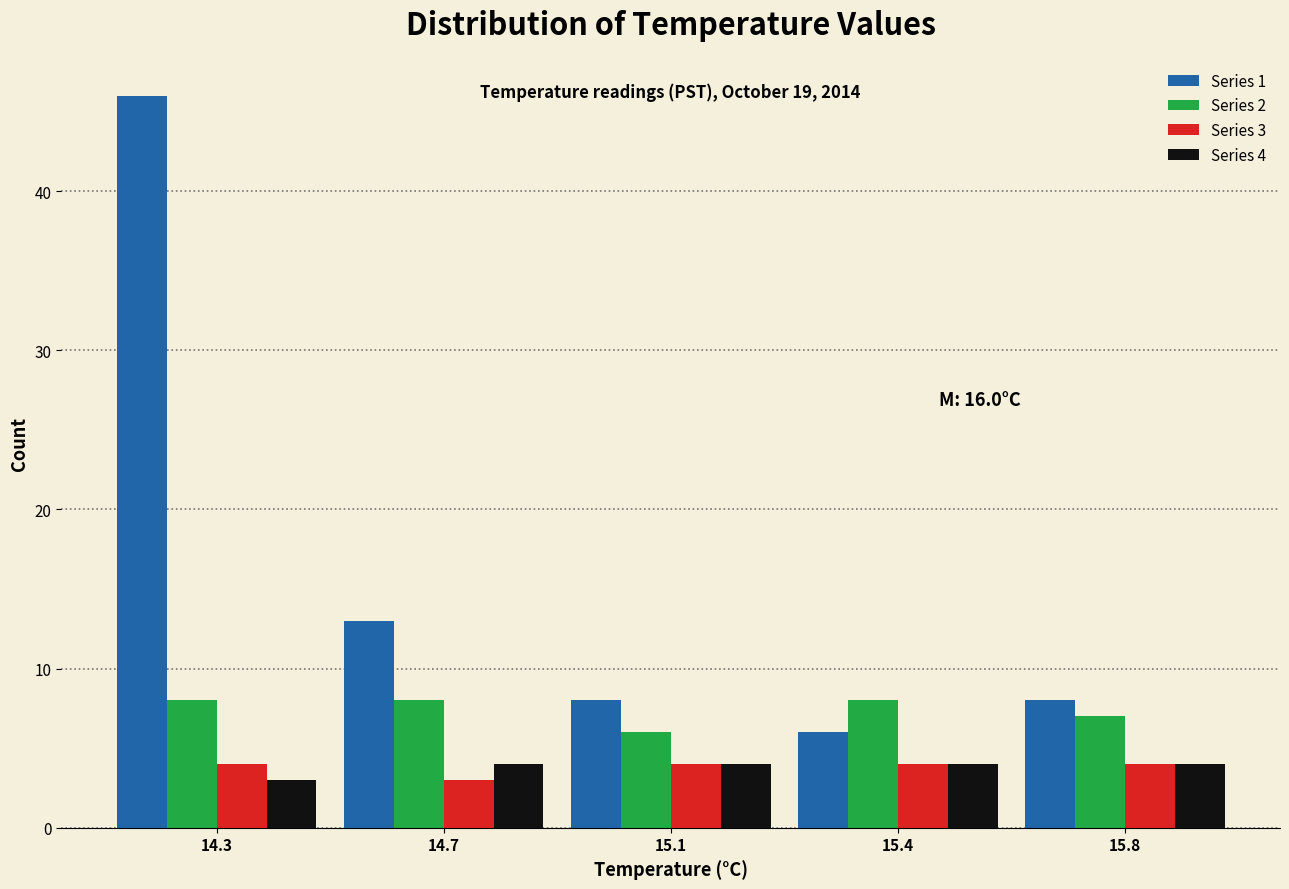

Reading right to left, transcribe all the data shown in this chart.

Series 1: 15.8=8	15.4=6	15.1=8	14.7=13	14.3=46
Series 2: 15.8=7	15.4=8	15.1=6	14.7=8	14.3=8
Series 3: 15.8=4	15.4=4	15.1=4	14.7=3	14.3=4
Series 4: 15.8=4	15.4=4	15.1=4	14.7=4	14.3=3